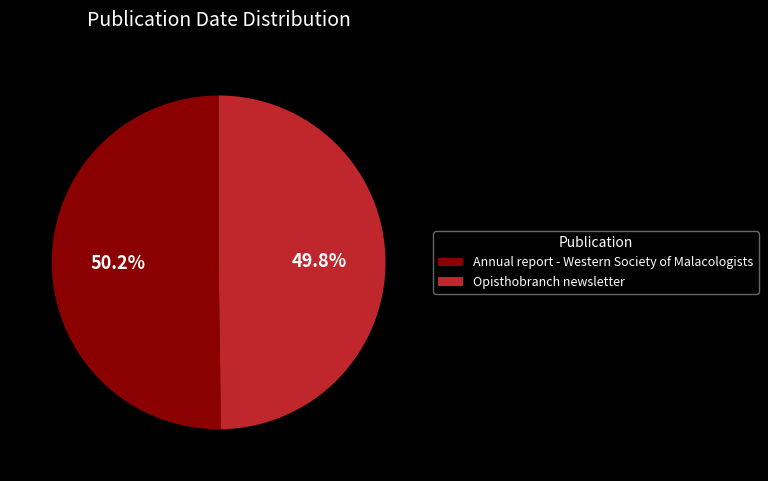

Approximately how many times larger is the value at Annual report - Western Society of Malacologists compared to Opisthobranch newsletter?

1.0